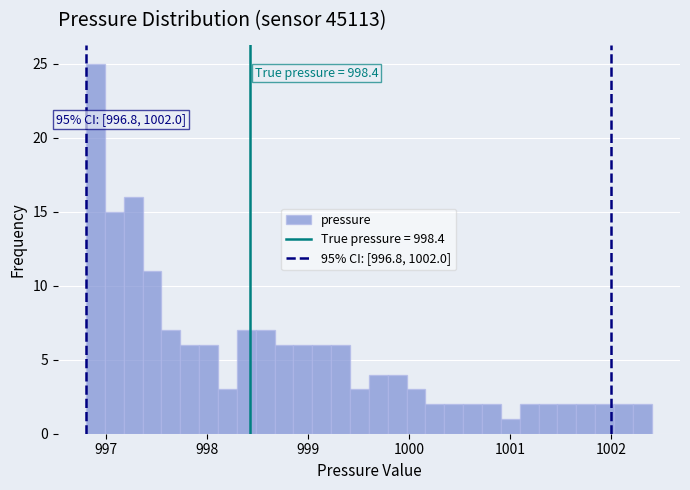

Around what value on the x-axis is the tallest bar? Give the approximate position of its centre, as read against the axis.

996.9